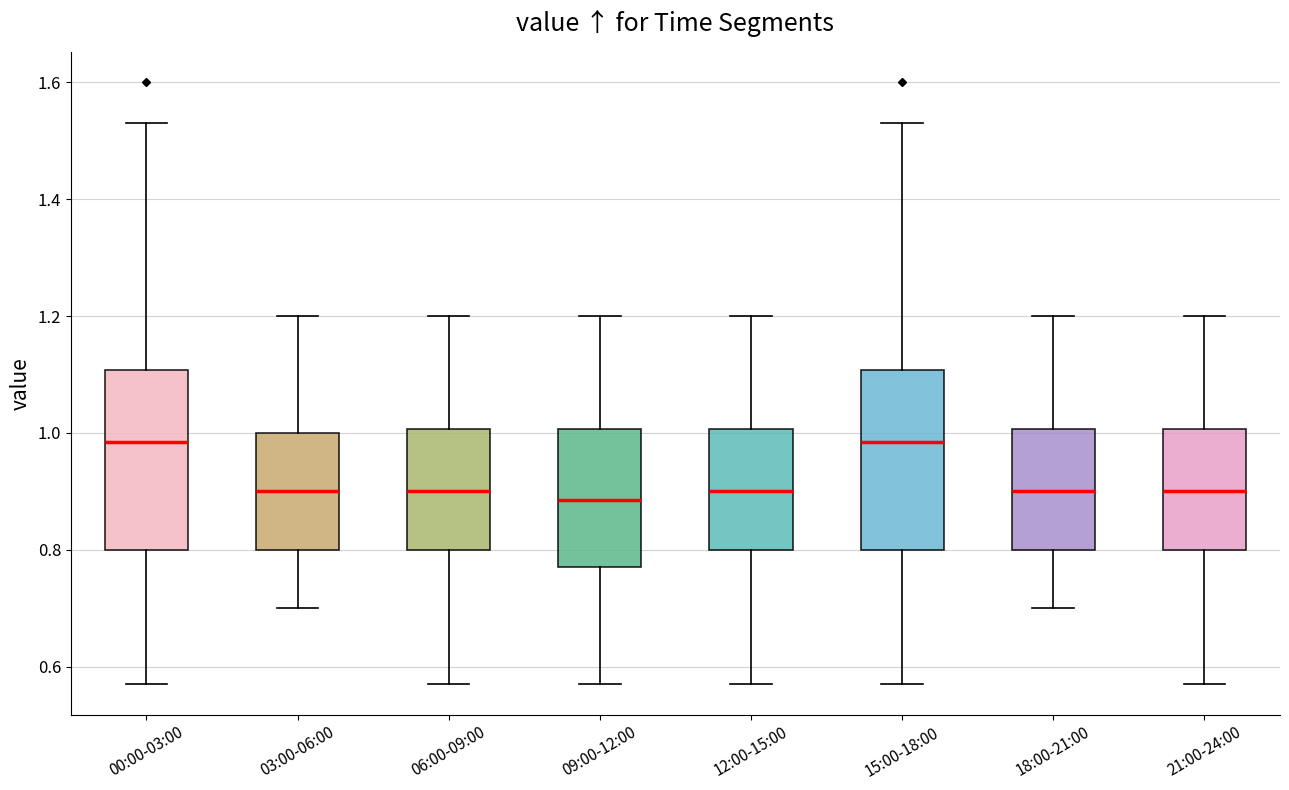

Reading left to right, read every box against the y-axis: the position of its median line, the range the box covers, and the ends of its whiskers. The values are not printed on the chart, so give them approximately, as read against the axis.

00:00-03:00: median 0.98, box 0.80 to 1.10, whiskers 0.58 to 1.54
03:00-06:00: median 0.90, box 0.80 to 1.00, whiskers 0.70 to 1.20
06:00-09:00: median 0.90, box 0.80 to 1.00, whiskers 0.58 to 1.20
09:00-12:00: median 0.88, box 0.78 to 1.00, whiskers 0.58 to 1.20
12:00-15:00: median 0.90, box 0.80 to 1.00, whiskers 0.58 to 1.20
15:00-18:00: median 0.98, box 0.80 to 1.10, whiskers 0.58 to 1.54
18:00-21:00: median 0.90, box 0.80 to 1.00, whiskers 0.70 to 1.20
21:00-24:00: median 0.90, box 0.80 to 1.00, whiskers 0.58 to 1.20